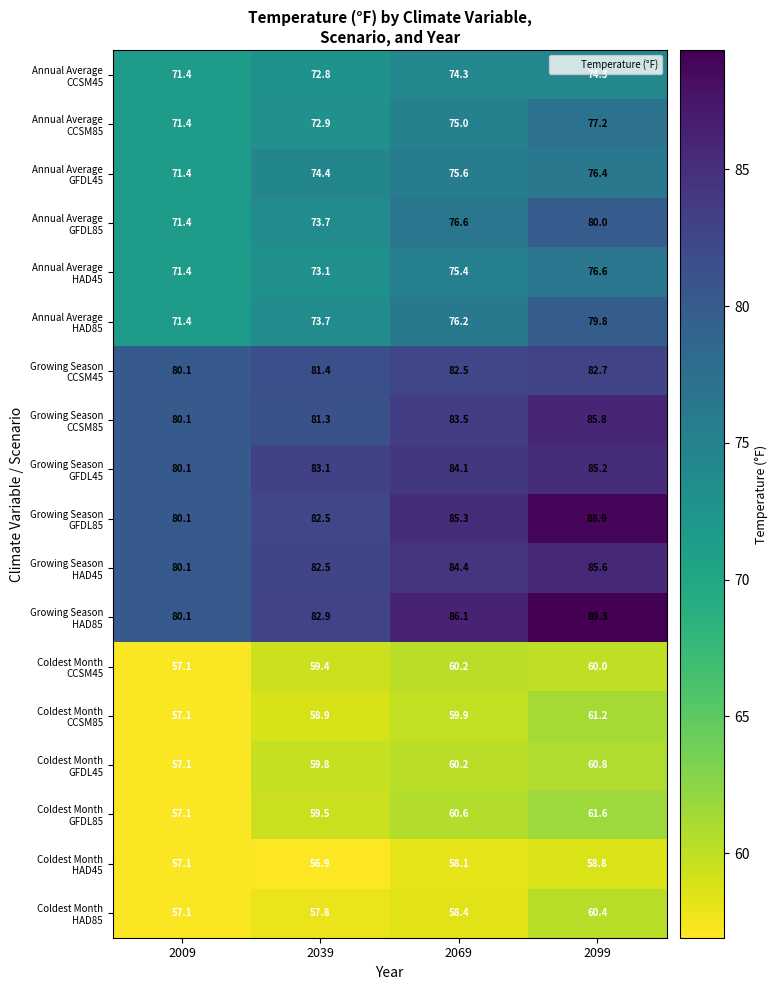

What is the difference between the highest and lowest values at 2009?

23.0